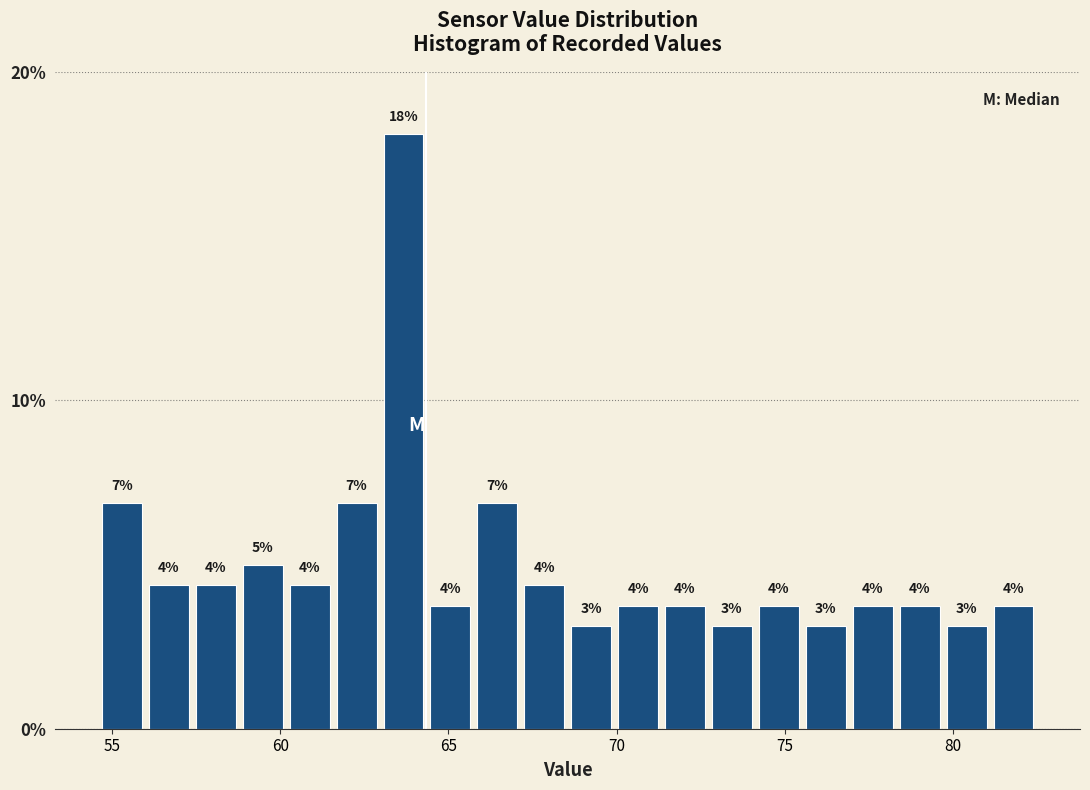

Around what value on the x-axis is the tallest bar? Give the approximate position of its centre, as read against the axis.

63.5